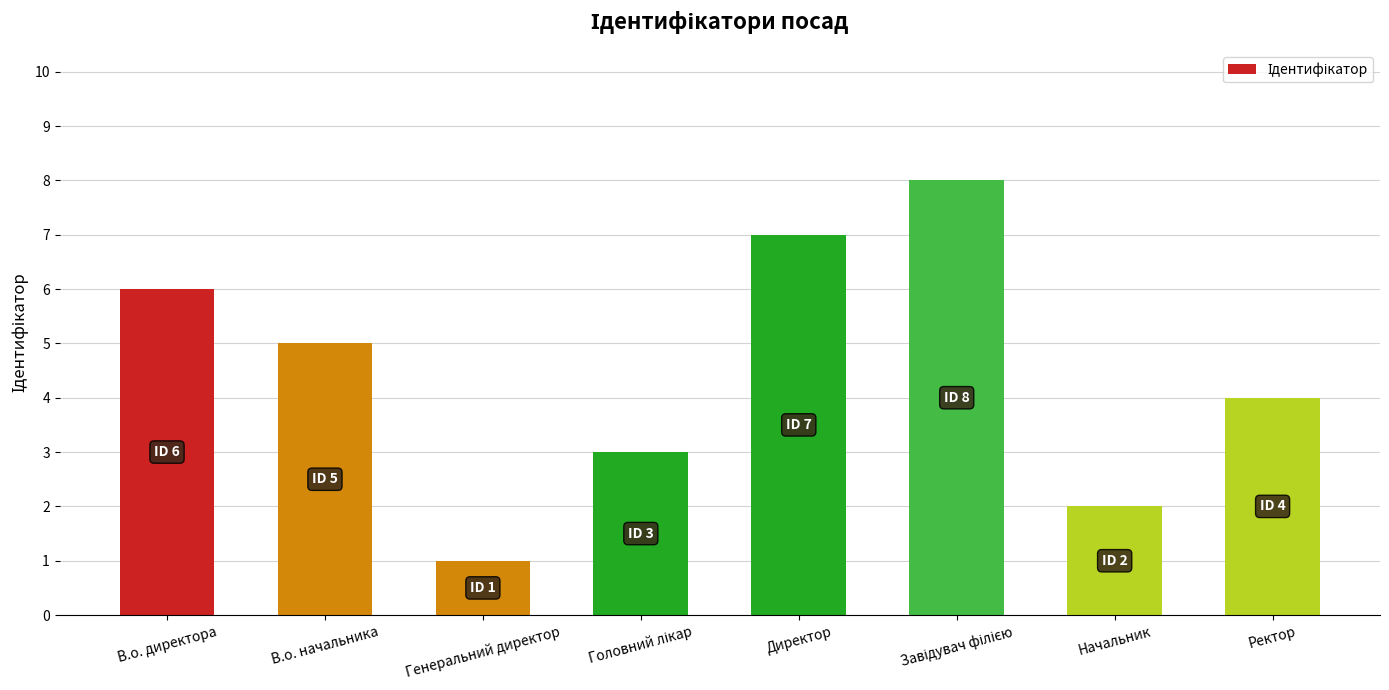

What is the label of the 8th bar from the right?

В.о. директора